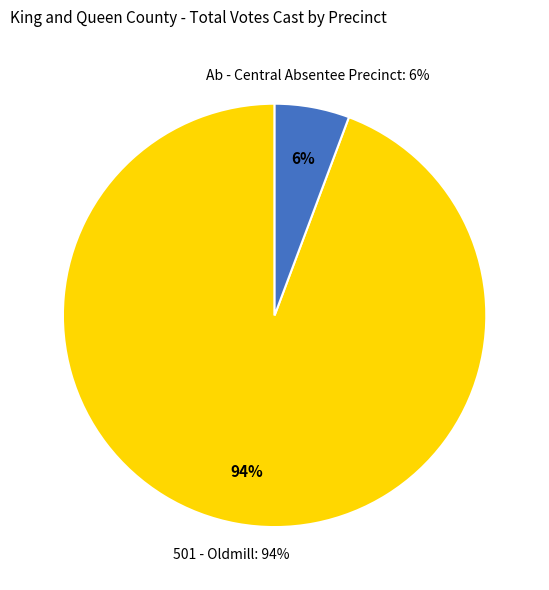

To the nearest percent, what is the combined percentage of Provisional and Ab - Central Absentee Precinct?

6%